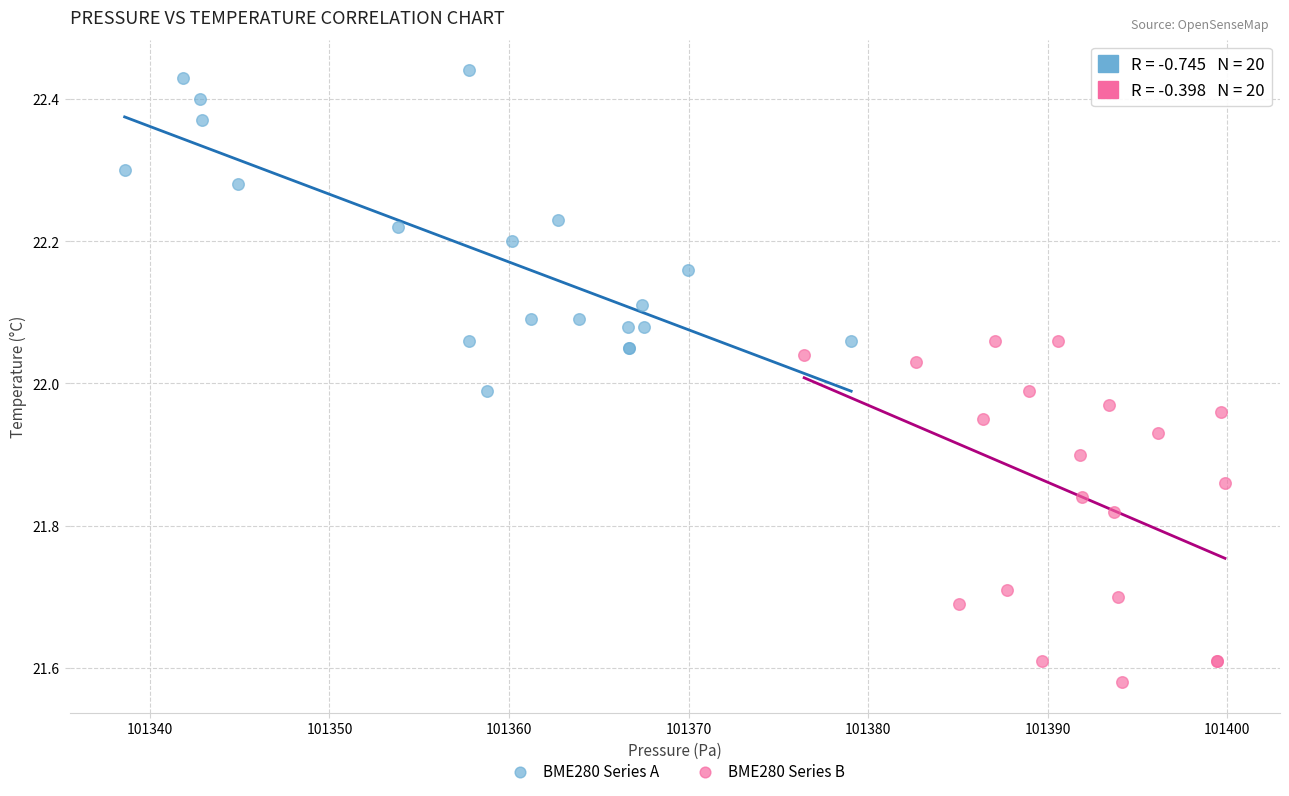

Which series reaches the minimum Y coordinate?

BME280 Series B